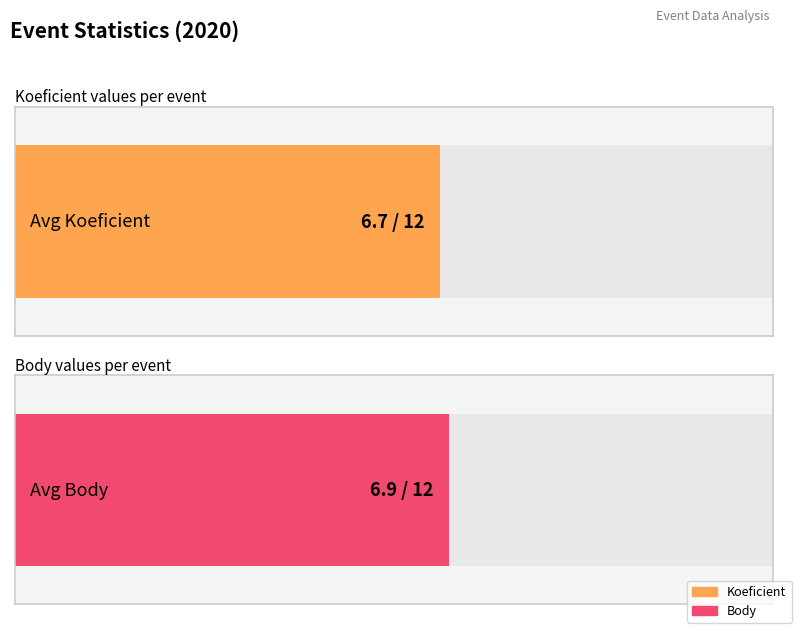

List the series in order of their peak value, lowest first.

Koeficient, Body